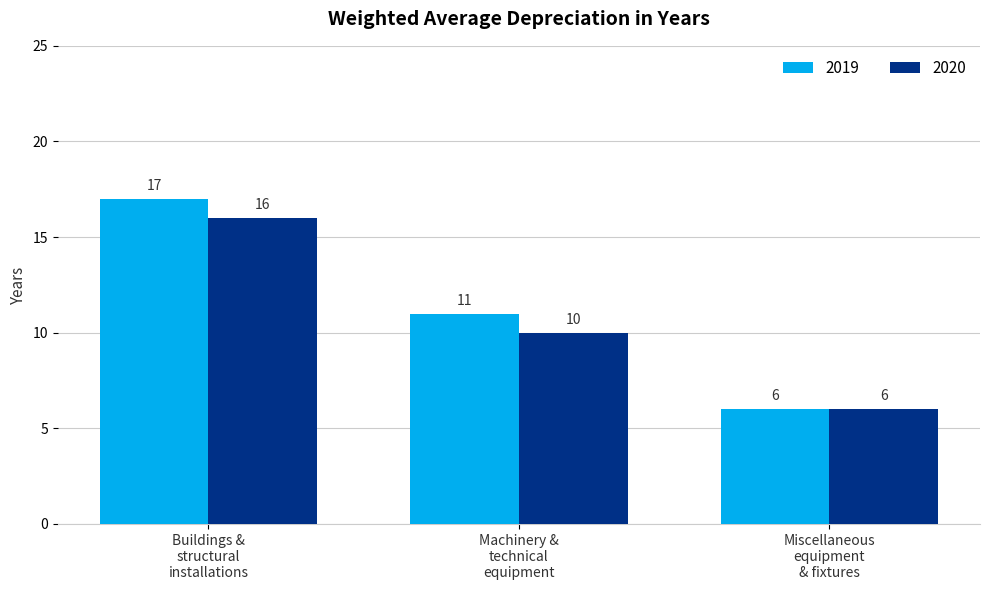

Which series has the widest spread of values?

2019